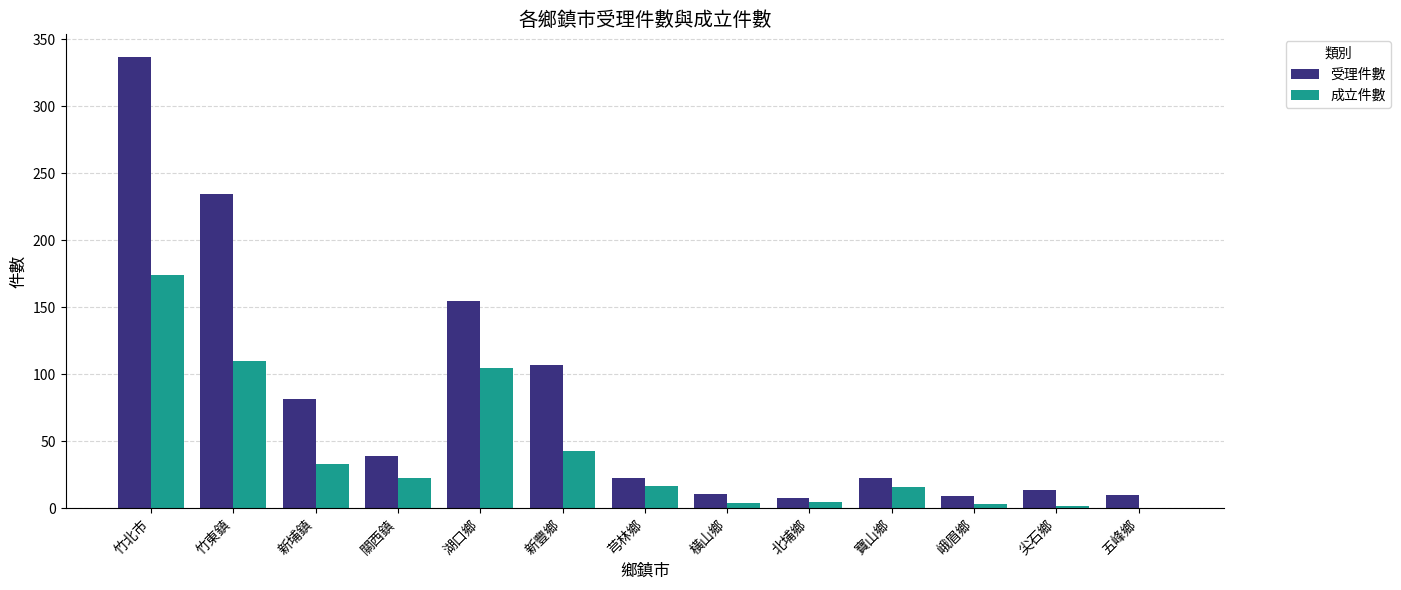

Which category has the highest value across all series?

竹北市